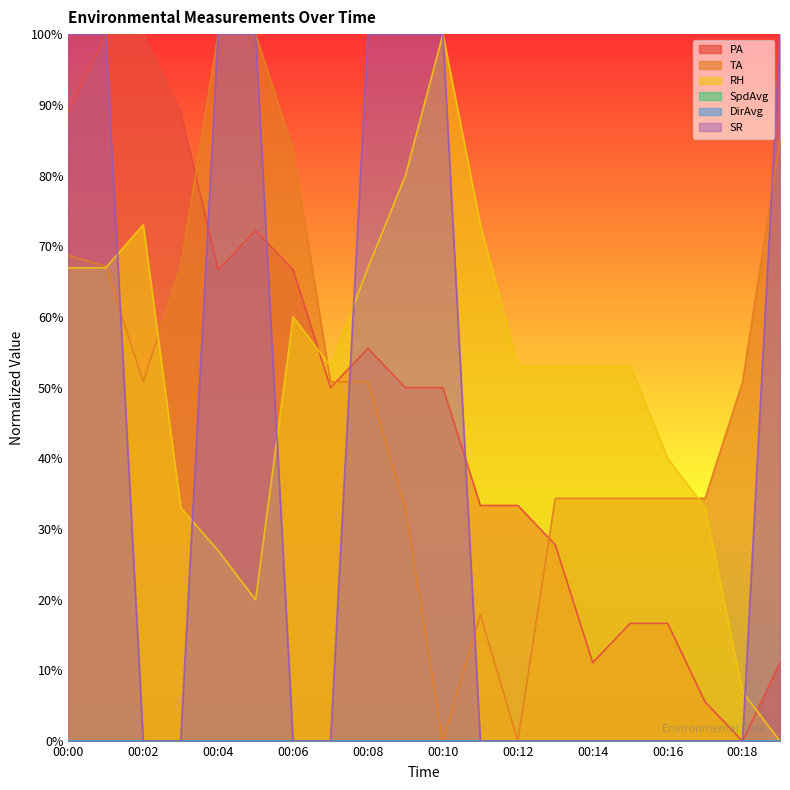

Rank the categories by TA value from highest to lowest.

00:04, 00:05, 00:19, 00:06, 00:00, 00:01, 00:03, 00:02, 00:07, 00:08, 00:18, 00:13, 00:14, 00:15, 00:16, 00:17, 00:09, 00:11, 00:10, 00:12